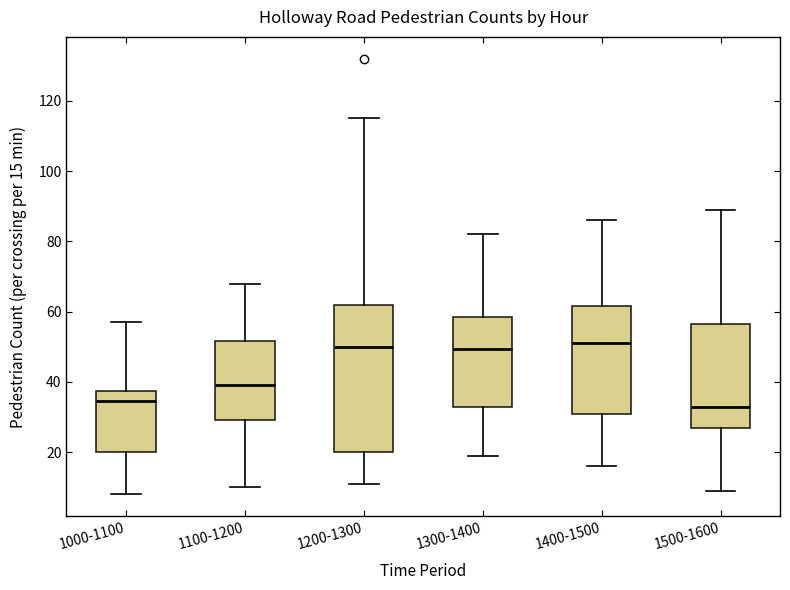

Reading left to right, transcribe this box plot: for each box, give where its median line is, the range the box spans, and where its two whiskers end, as read against the y-axis. The values are not printed on the chart, so give them approximately, as read against the axis.

1000-1100: median 34, box 20 to 38, whiskers 8 to 58
1100-1200: median 40, box 30 to 52, whiskers 10 to 68
1200-1300: median 50, box 20 to 62, whiskers 12 to 116
1300-1400: median 50, box 34 to 58, whiskers 20 to 82
1400-1500: median 52, box 32 to 62, whiskers 16 to 86
1500-1600: median 34, box 28 to 56, whiskers 10 to 90